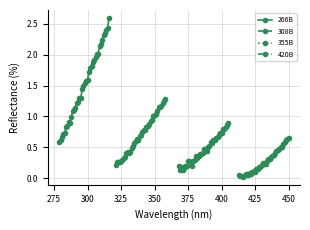

What is the lowest value of the 266B series?

0.6